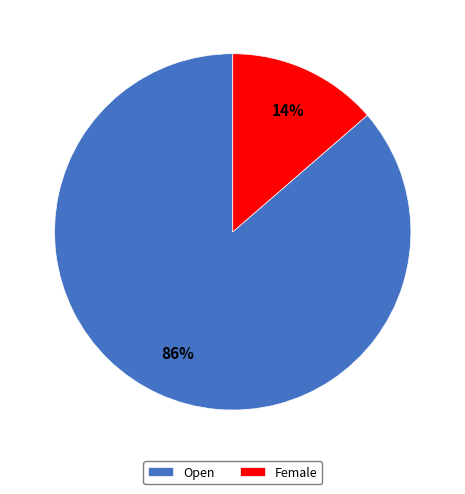

Is it true that Female is 14% of the pie?

True